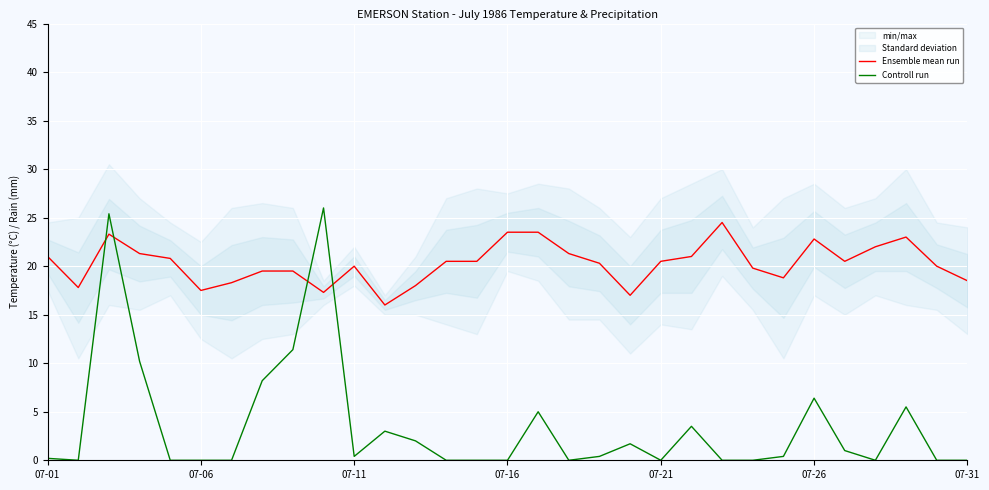

Which series ends up on top after the final intersection of Ensemble mean run and Controll run?

Ensemble mean run